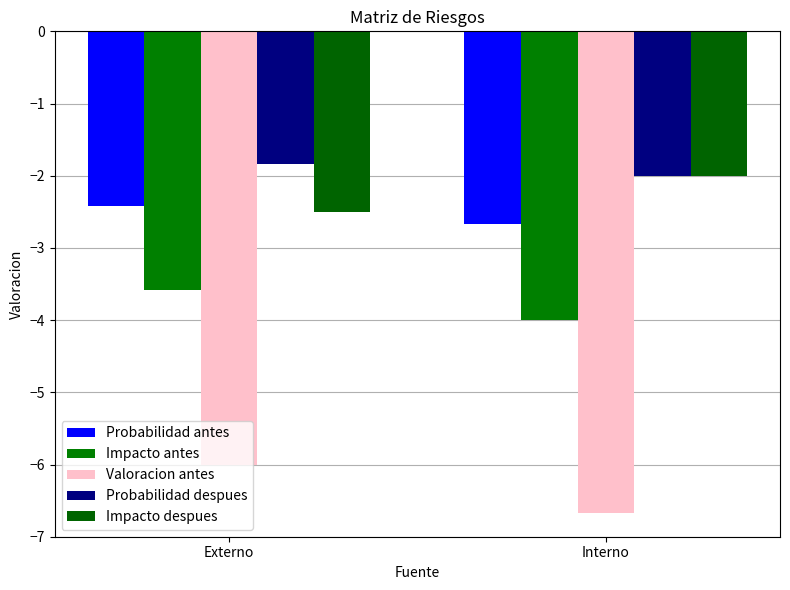

The Impacto despues series shows -2.5 at Externo. True or false?

True